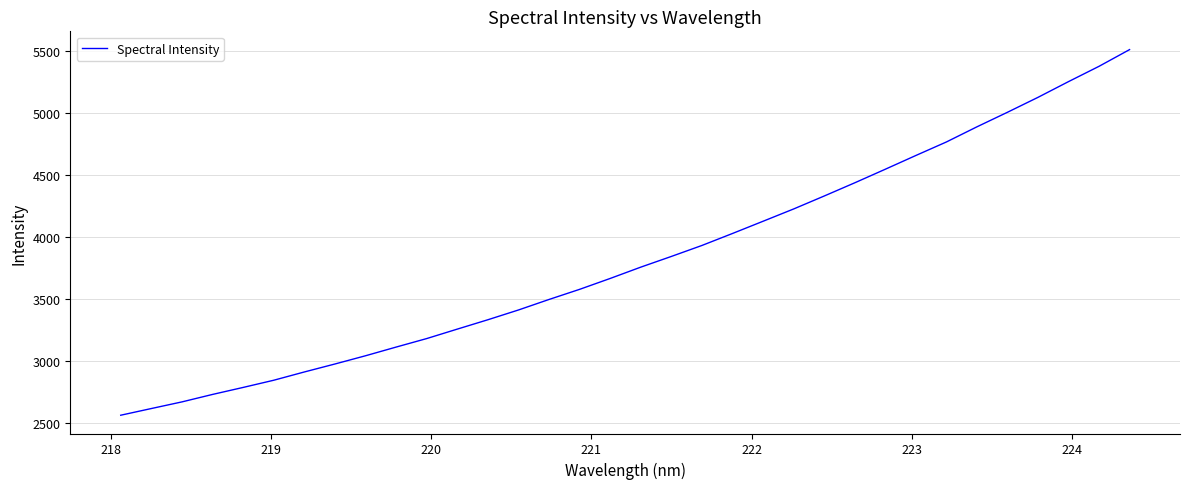

What is the difference between the maximum and minimum values?

2948.6